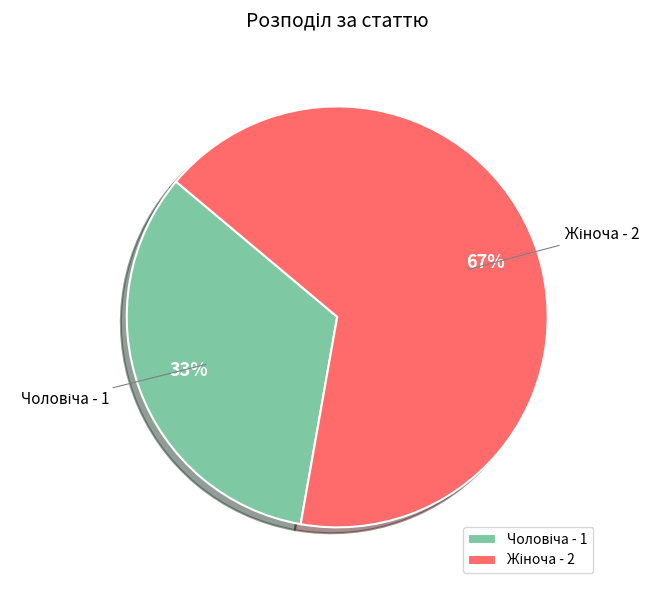

To the nearest percent, what is the average slice percentage?

50%